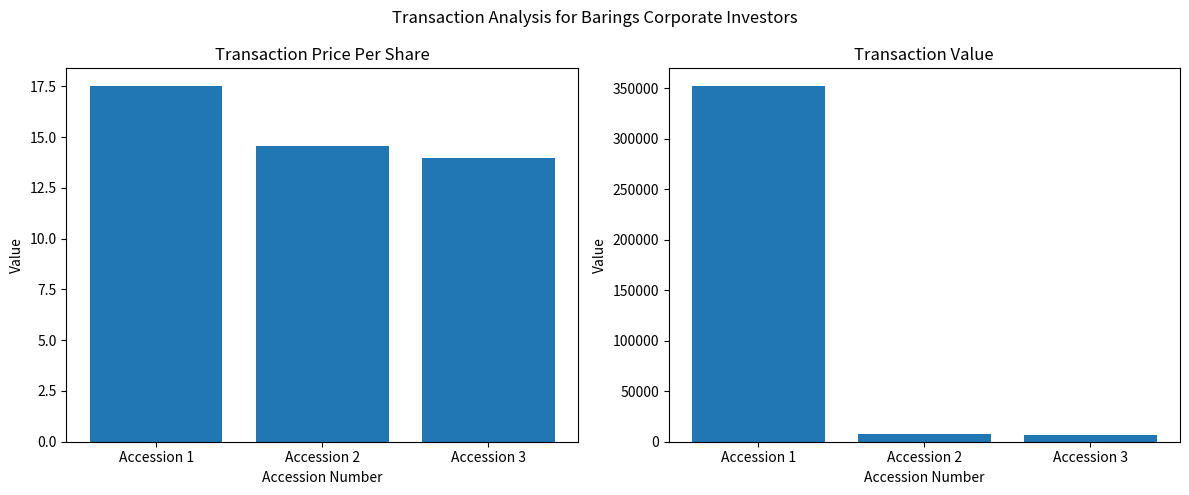

How many values in the transactionValue series exceed 7285?

1